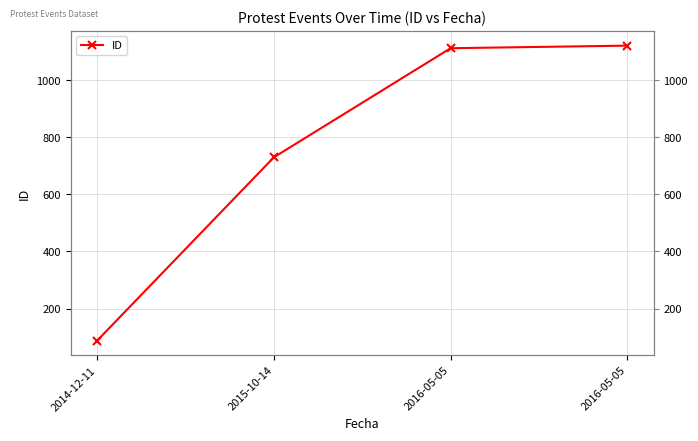

True or false: the data has more than 0 interior local peaks.

False